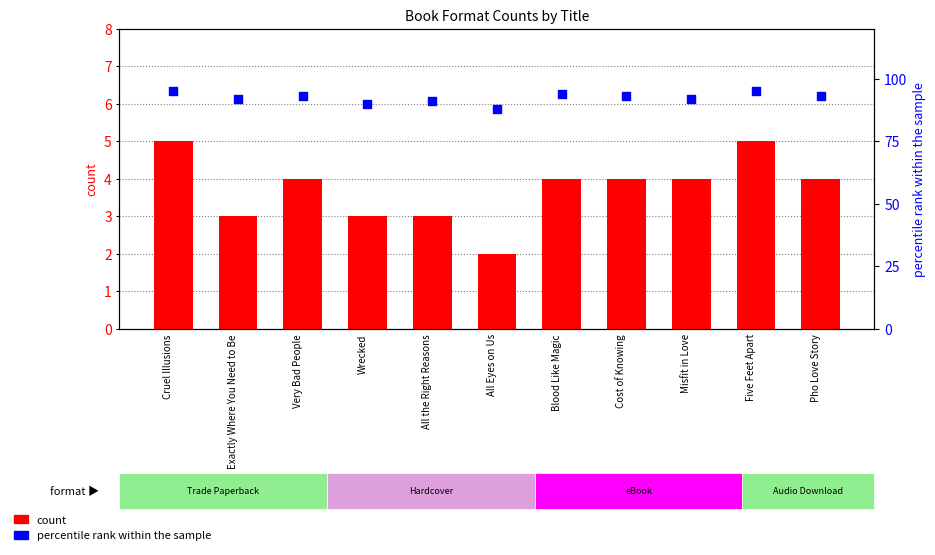

What is the total value across all series at Cruel Illusions?

100